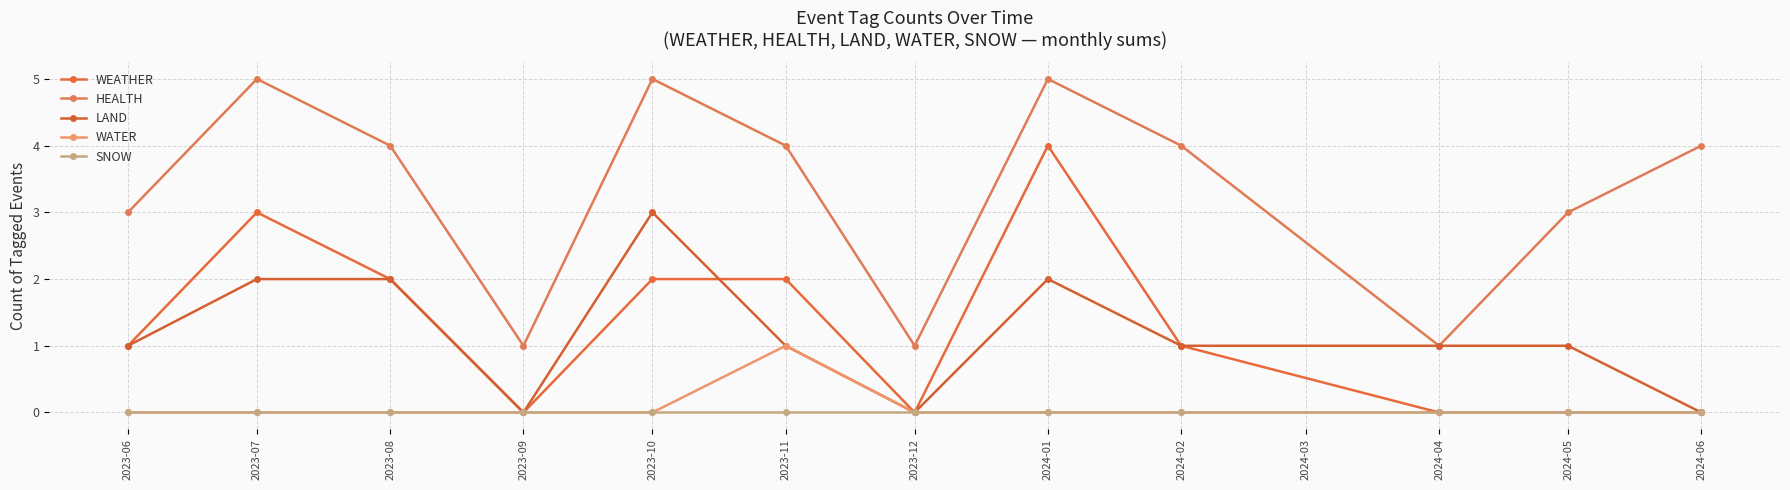

How many interior local peaks does the WEATHER series have?

2